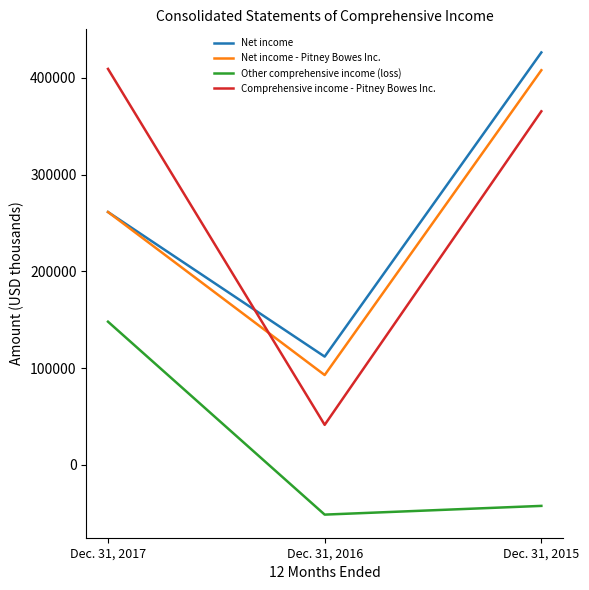

List the labels in order of Net income - Pitney Bowes Inc. value, smallest first.

Dec. 31, 2016, Dec. 31, 2017, Dec. 31, 2015